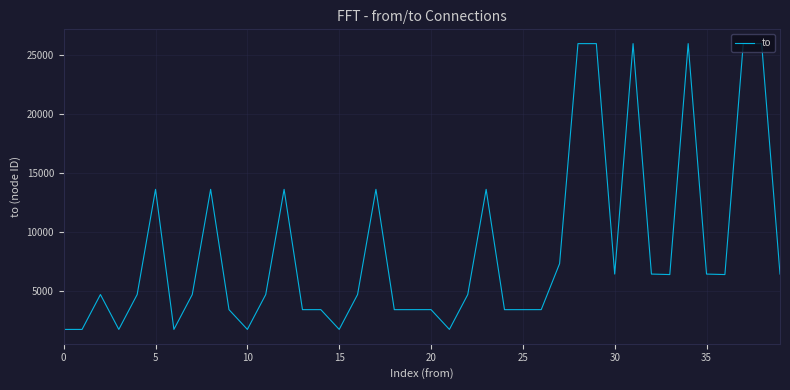

What is the smallest value displayed?

1731